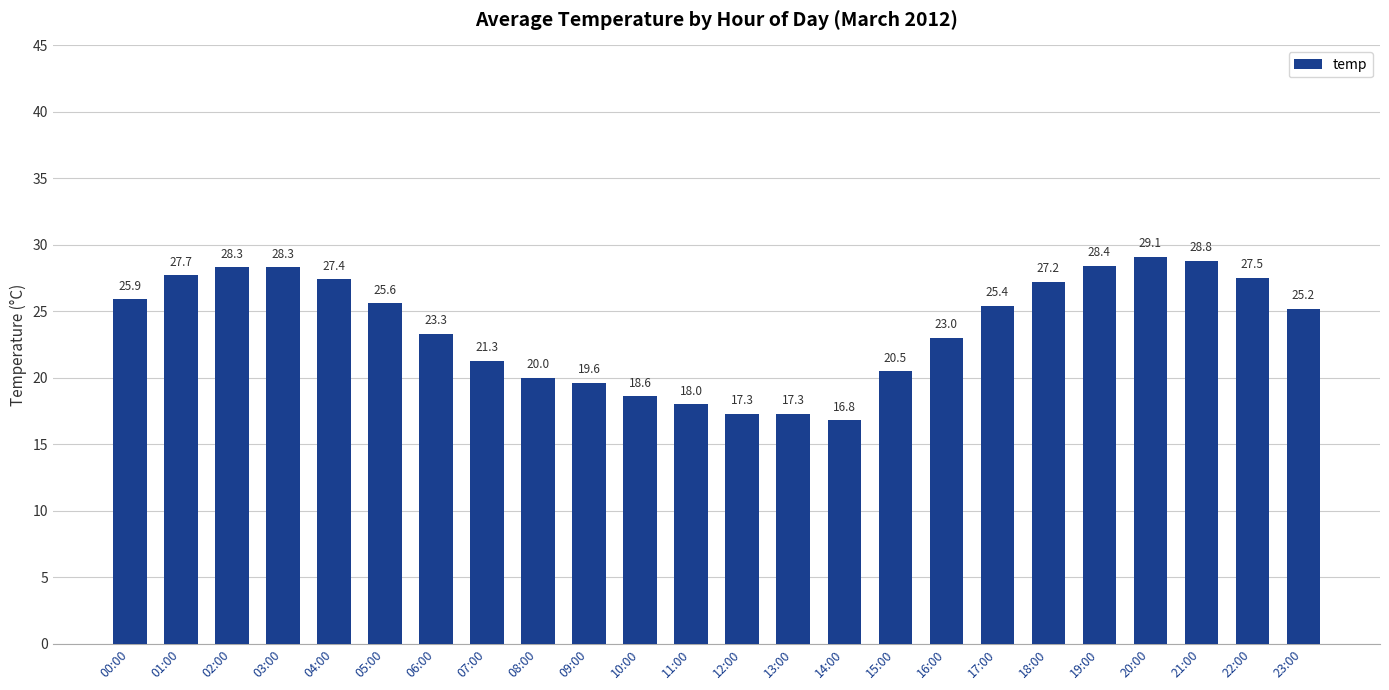

What value does the data have at 01:00?

27.7